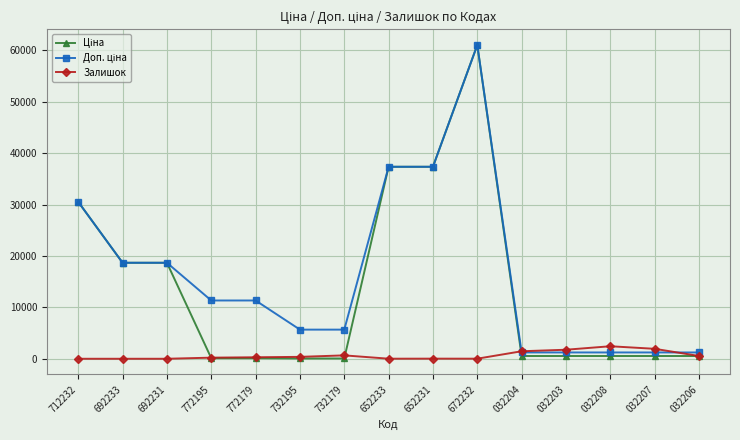

At how many categories does at least one series exceed 47824?

1